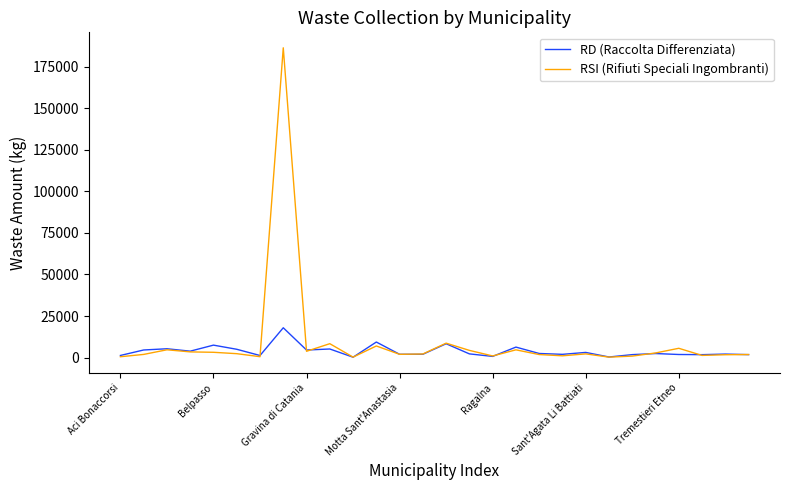

Rank the series by their maximum value, from highest to lowest.

RSI (Rifiuti Speciali Ingombranti), RD (Raccolta Differenziata)